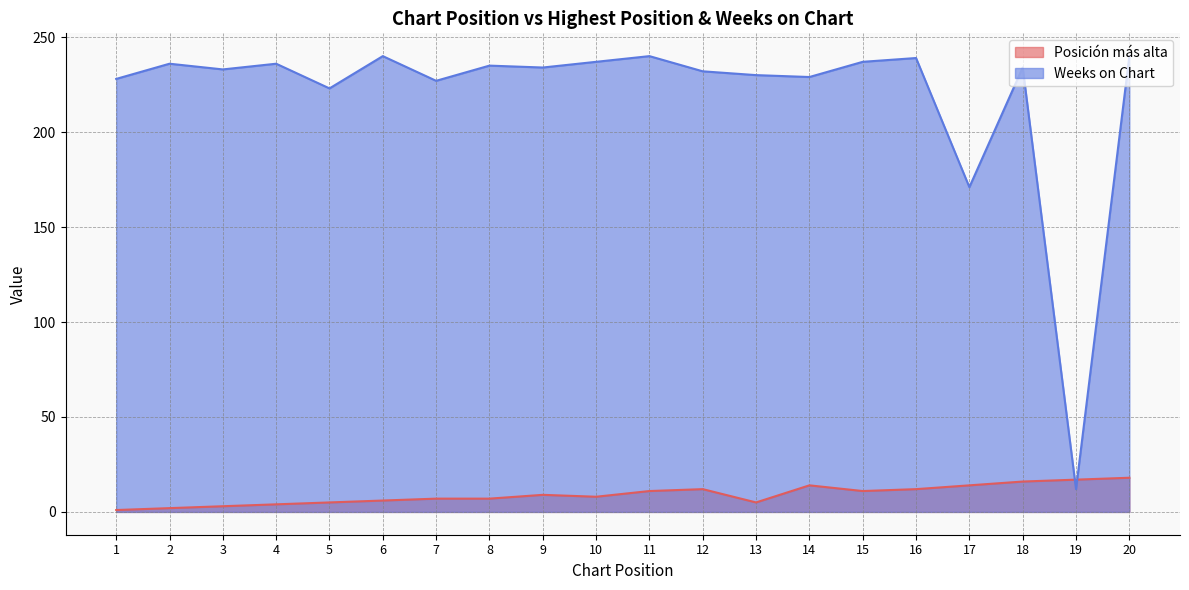

True or false: Weeks on Chart has a value of 233 at 3.

True